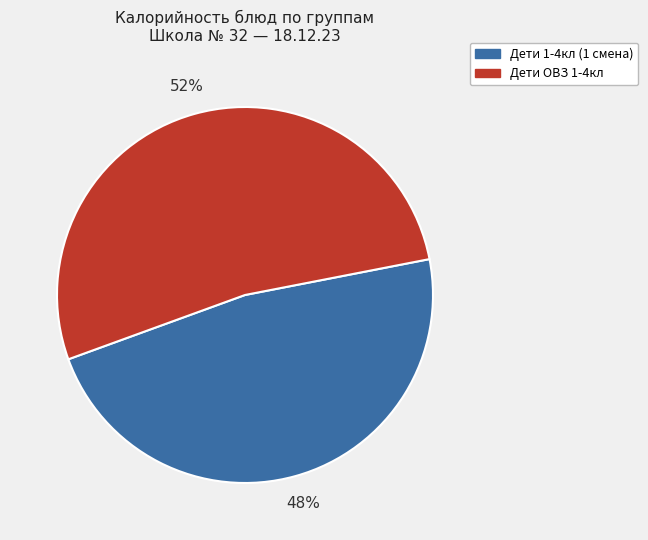

To the nearest percent, what is the average slice percentage?

50%